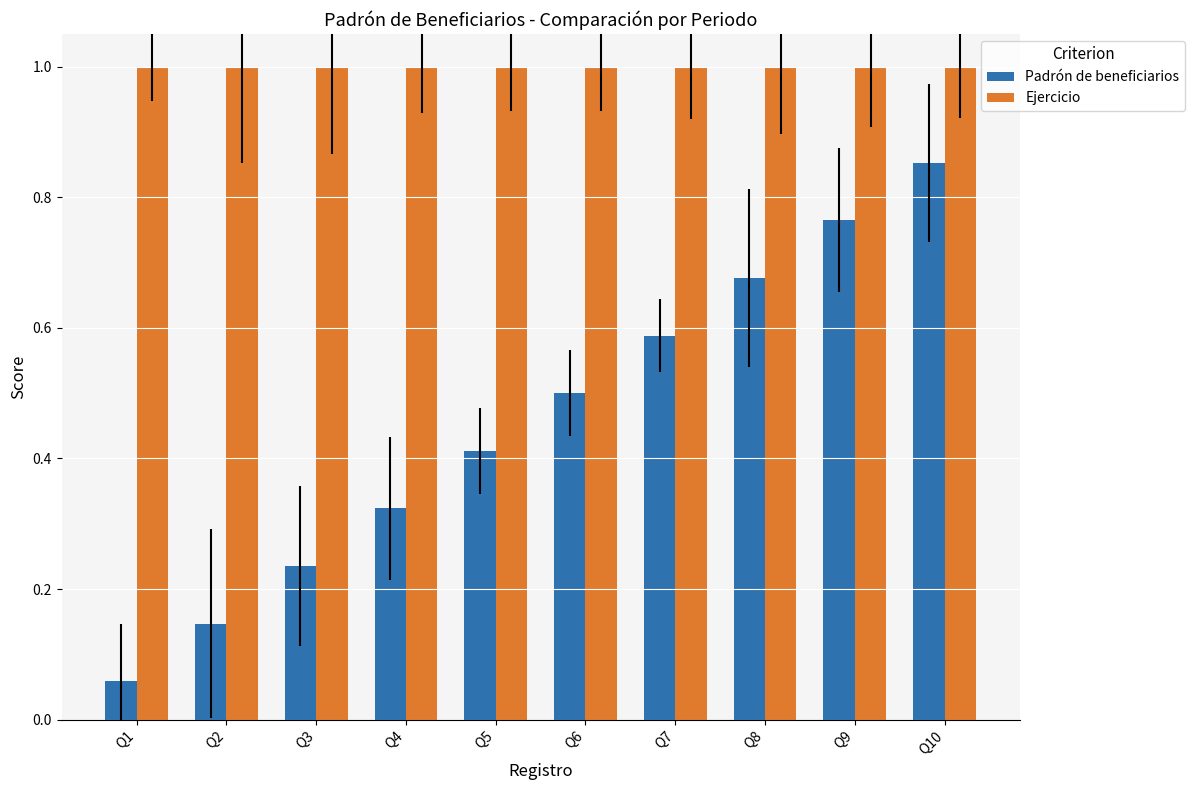

At which category is the sum across all series the highest?

Q10